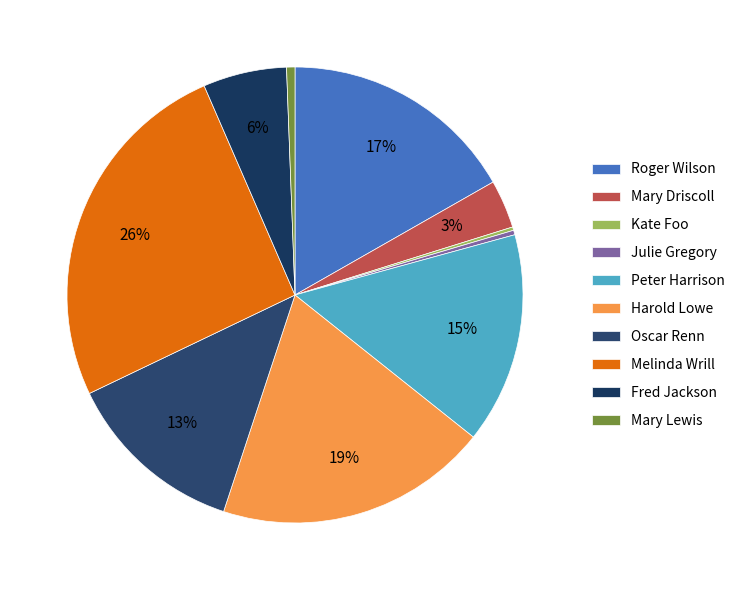

True or false: Harold Lowe accounts for 19% of the total.

True